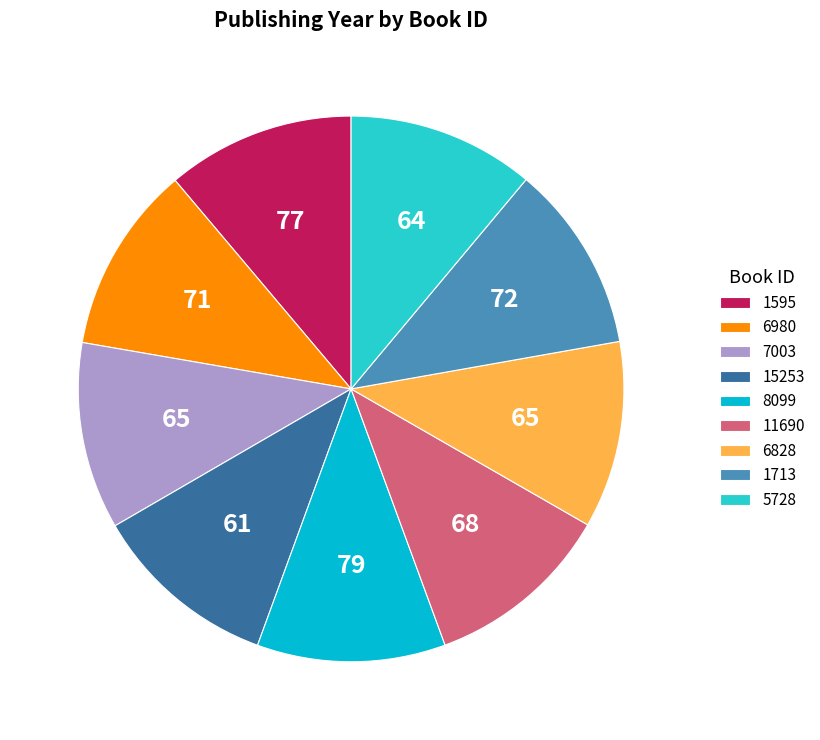

Approximately how many times larger is the value at 1595 compared to 6828?

1.0